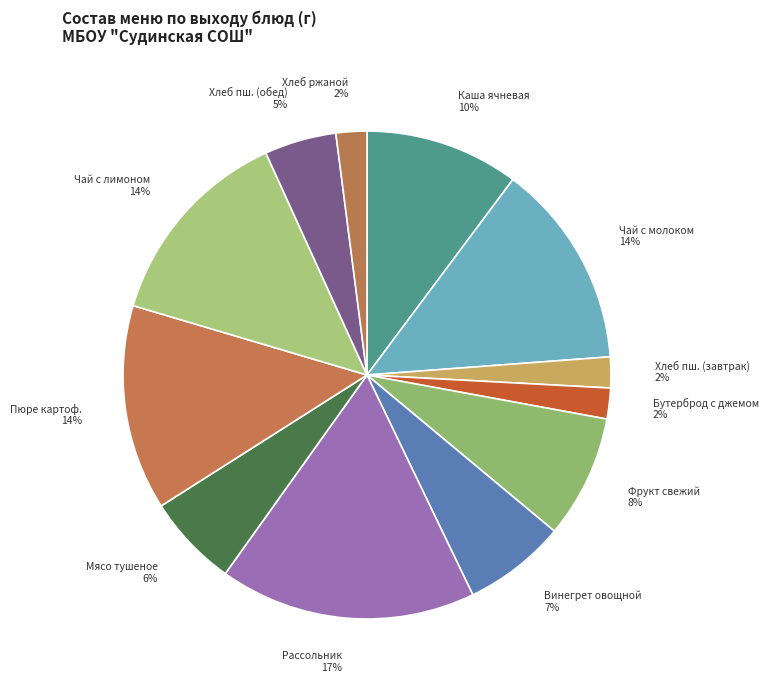

How many segments does this pie chart have?

12